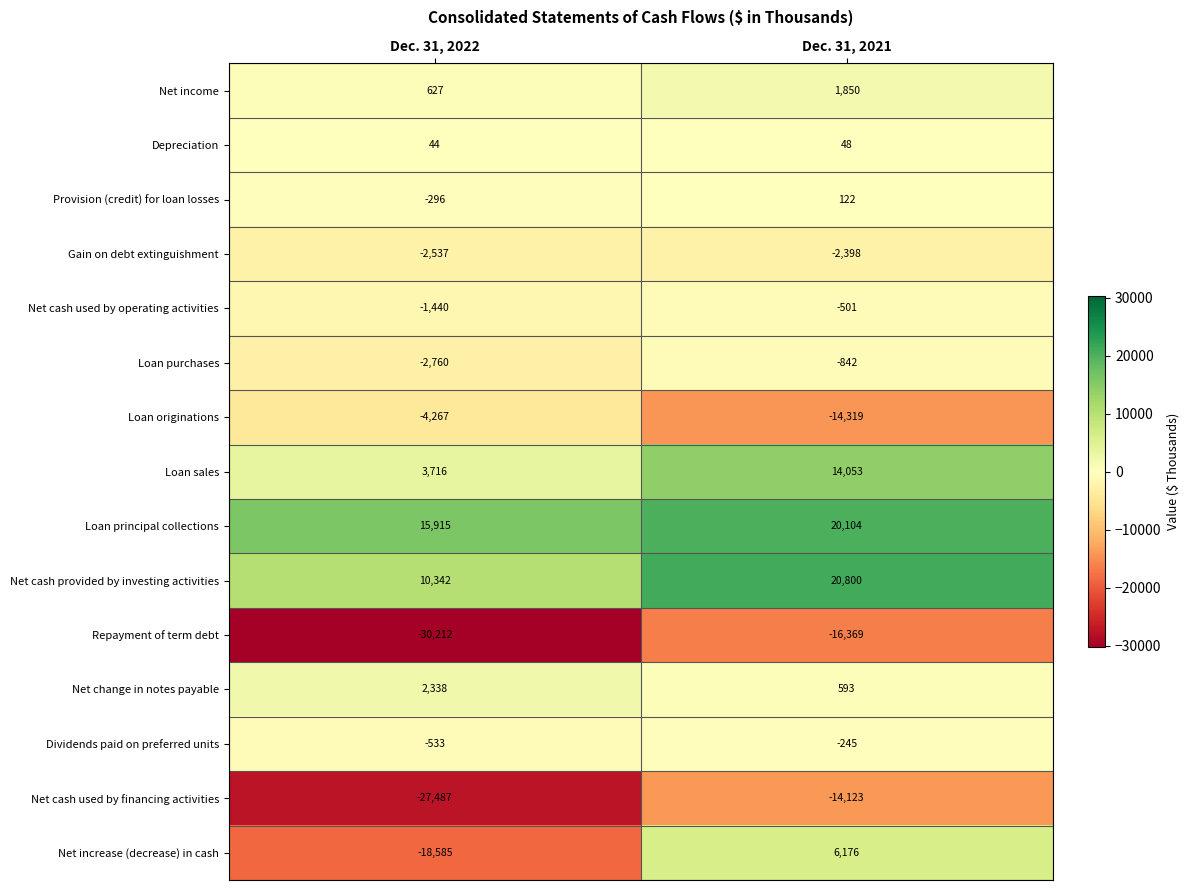

What is the difference between the maximum and minimum values in the Provision (credit) for loan losses series?

418